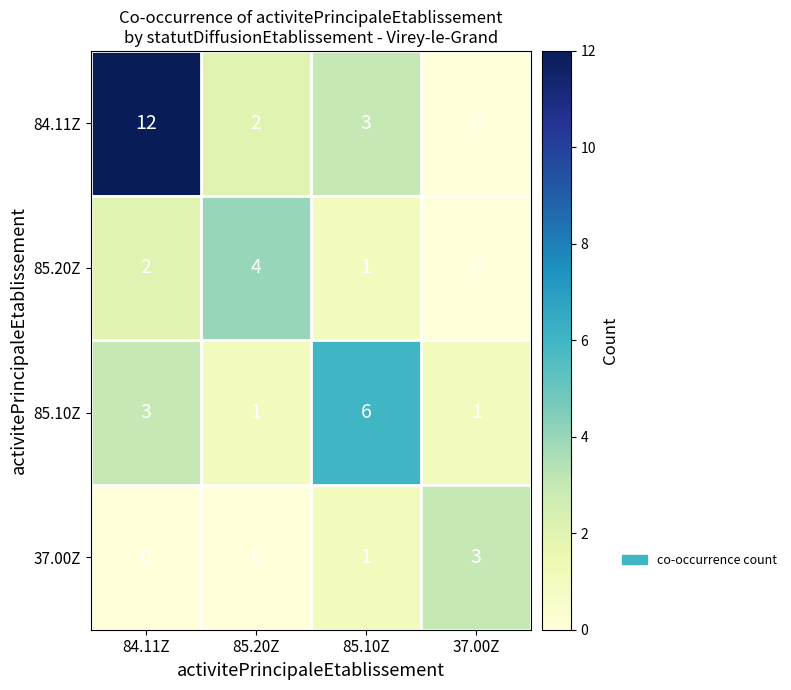

What is the approximate value of 85.20Z at 85.20Z?

4